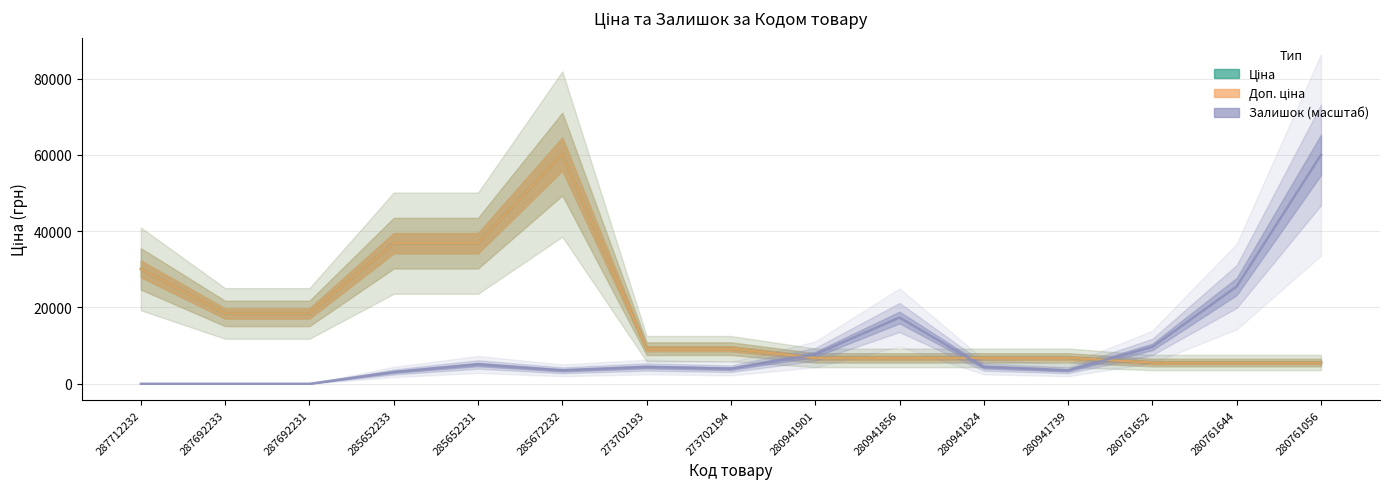

What is the value of the Доп. ціна point at the 14th from the left?

5560.3